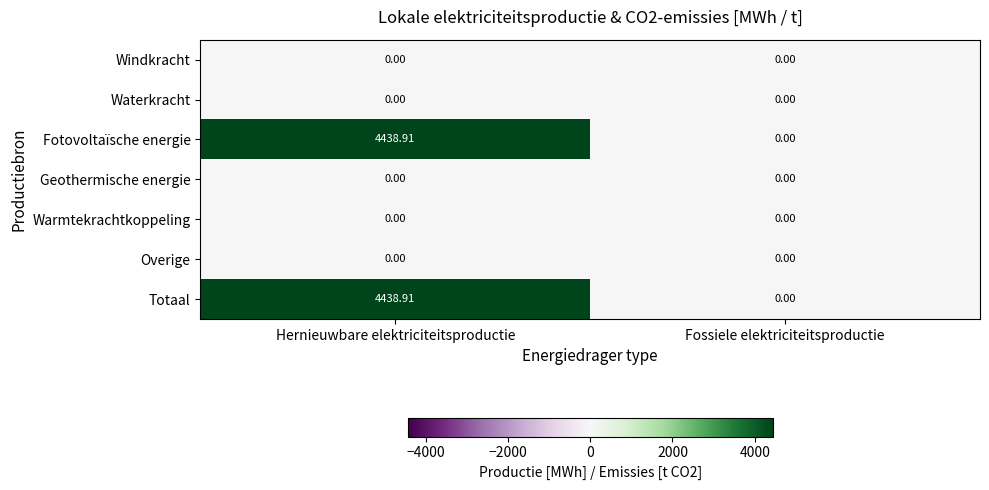

What is the spread (max minus min) of values at Hernieuwbare elektriciteitsproductie?

4438.9